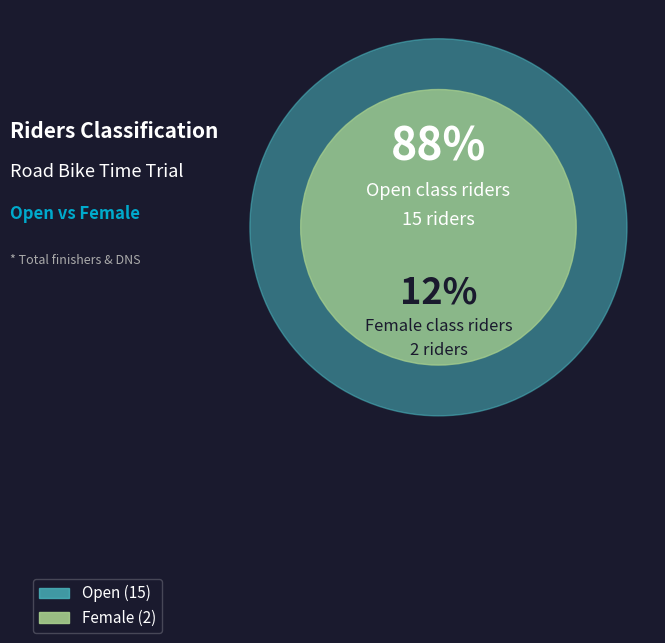

What is the smallest slice in the pie chart?

Female